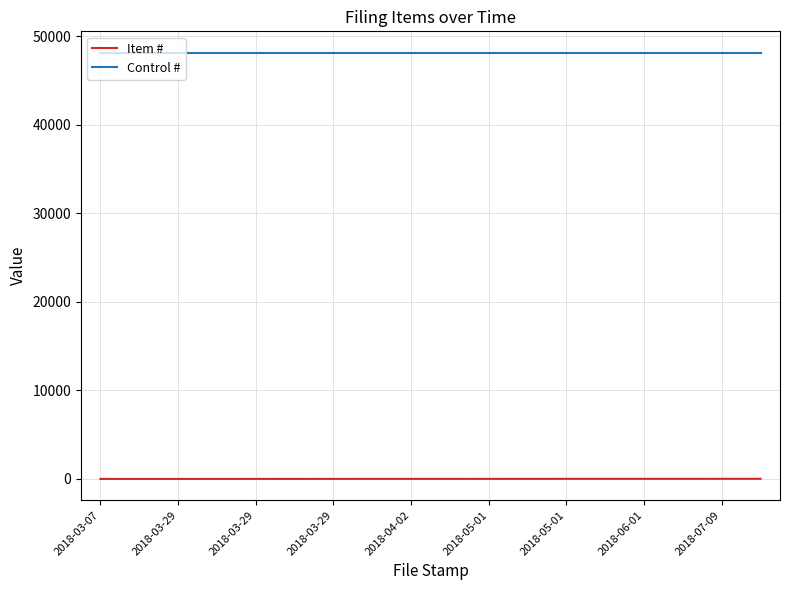

True or false: Item # and Control # intersect in this chart.

False